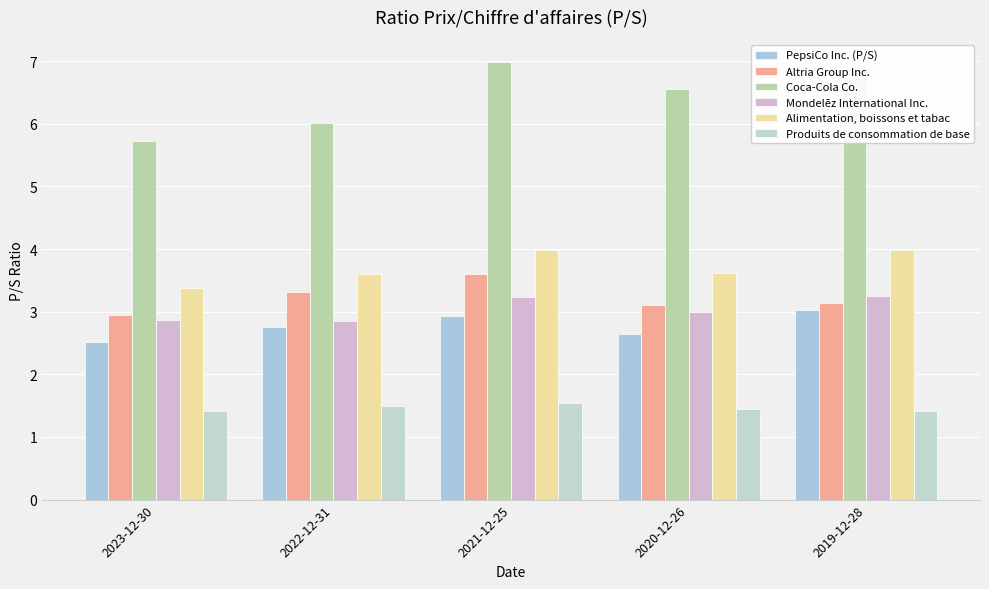

What is the sum of all Mondelēz International Inc. values?

15.2